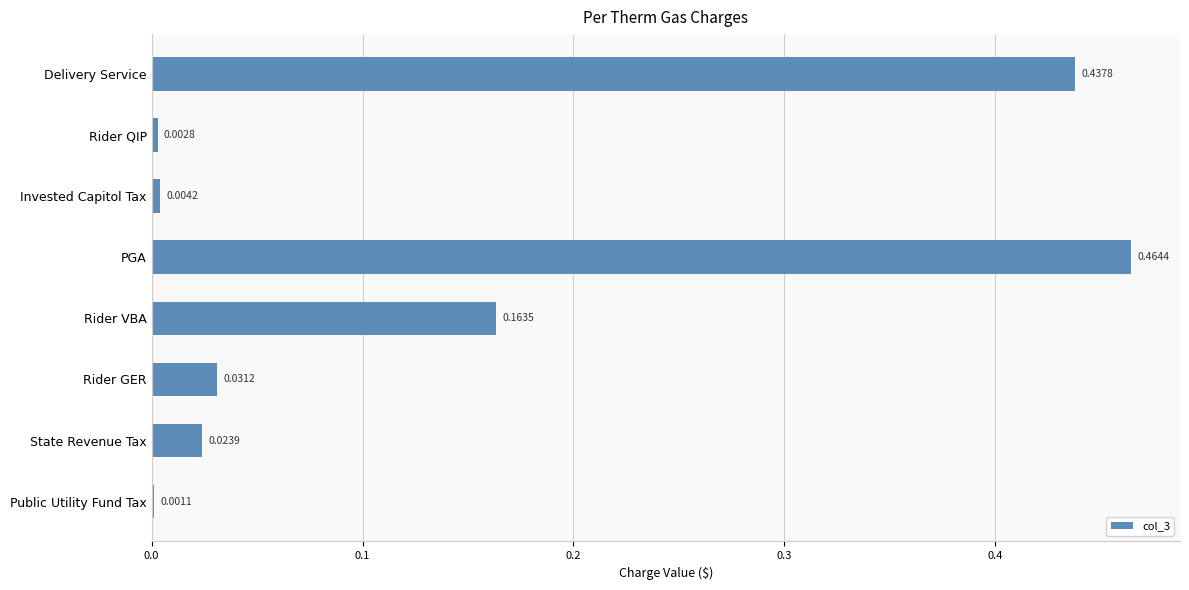

At which label is the value closest to 0?

Public Utility Fund Tax